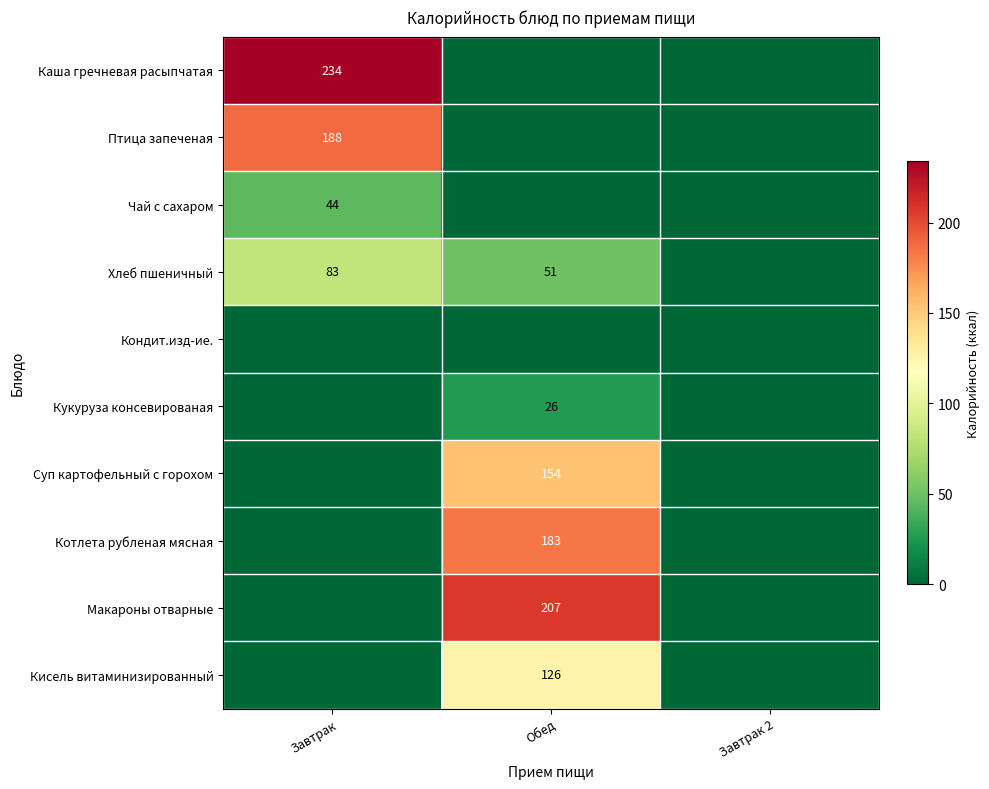

Is it true that Чай с сахаром equals 44 at Завтрак?

True